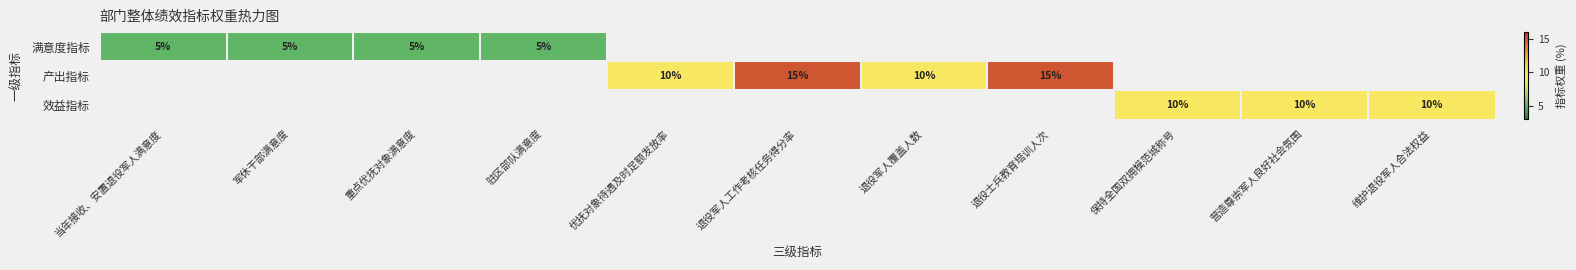

The value of 满意度指标 at 重点优抚对象满意度 is 9. True or false?

False